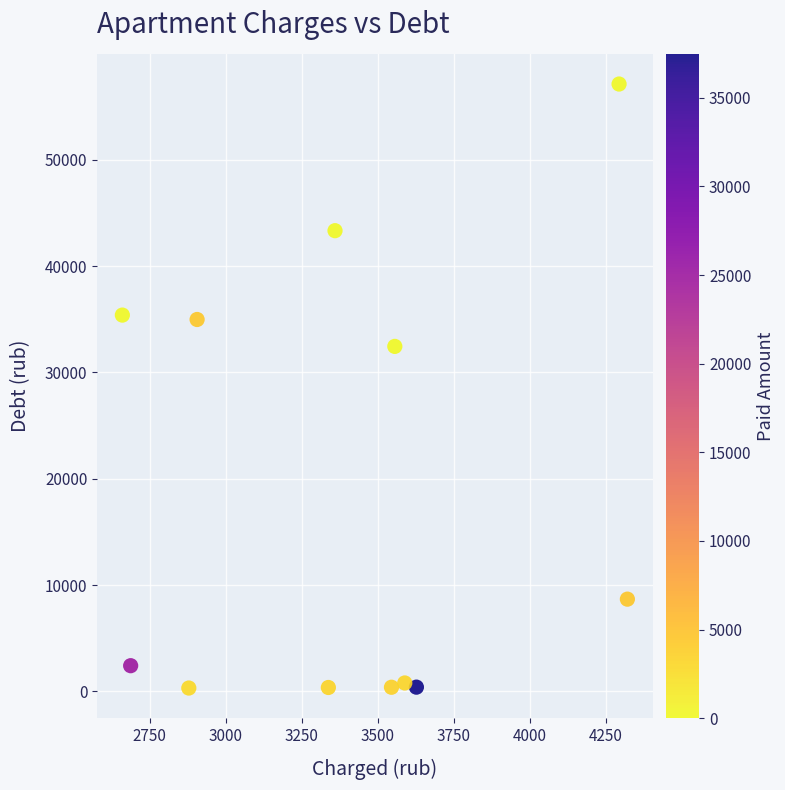

What is the average Y value?

18056.7